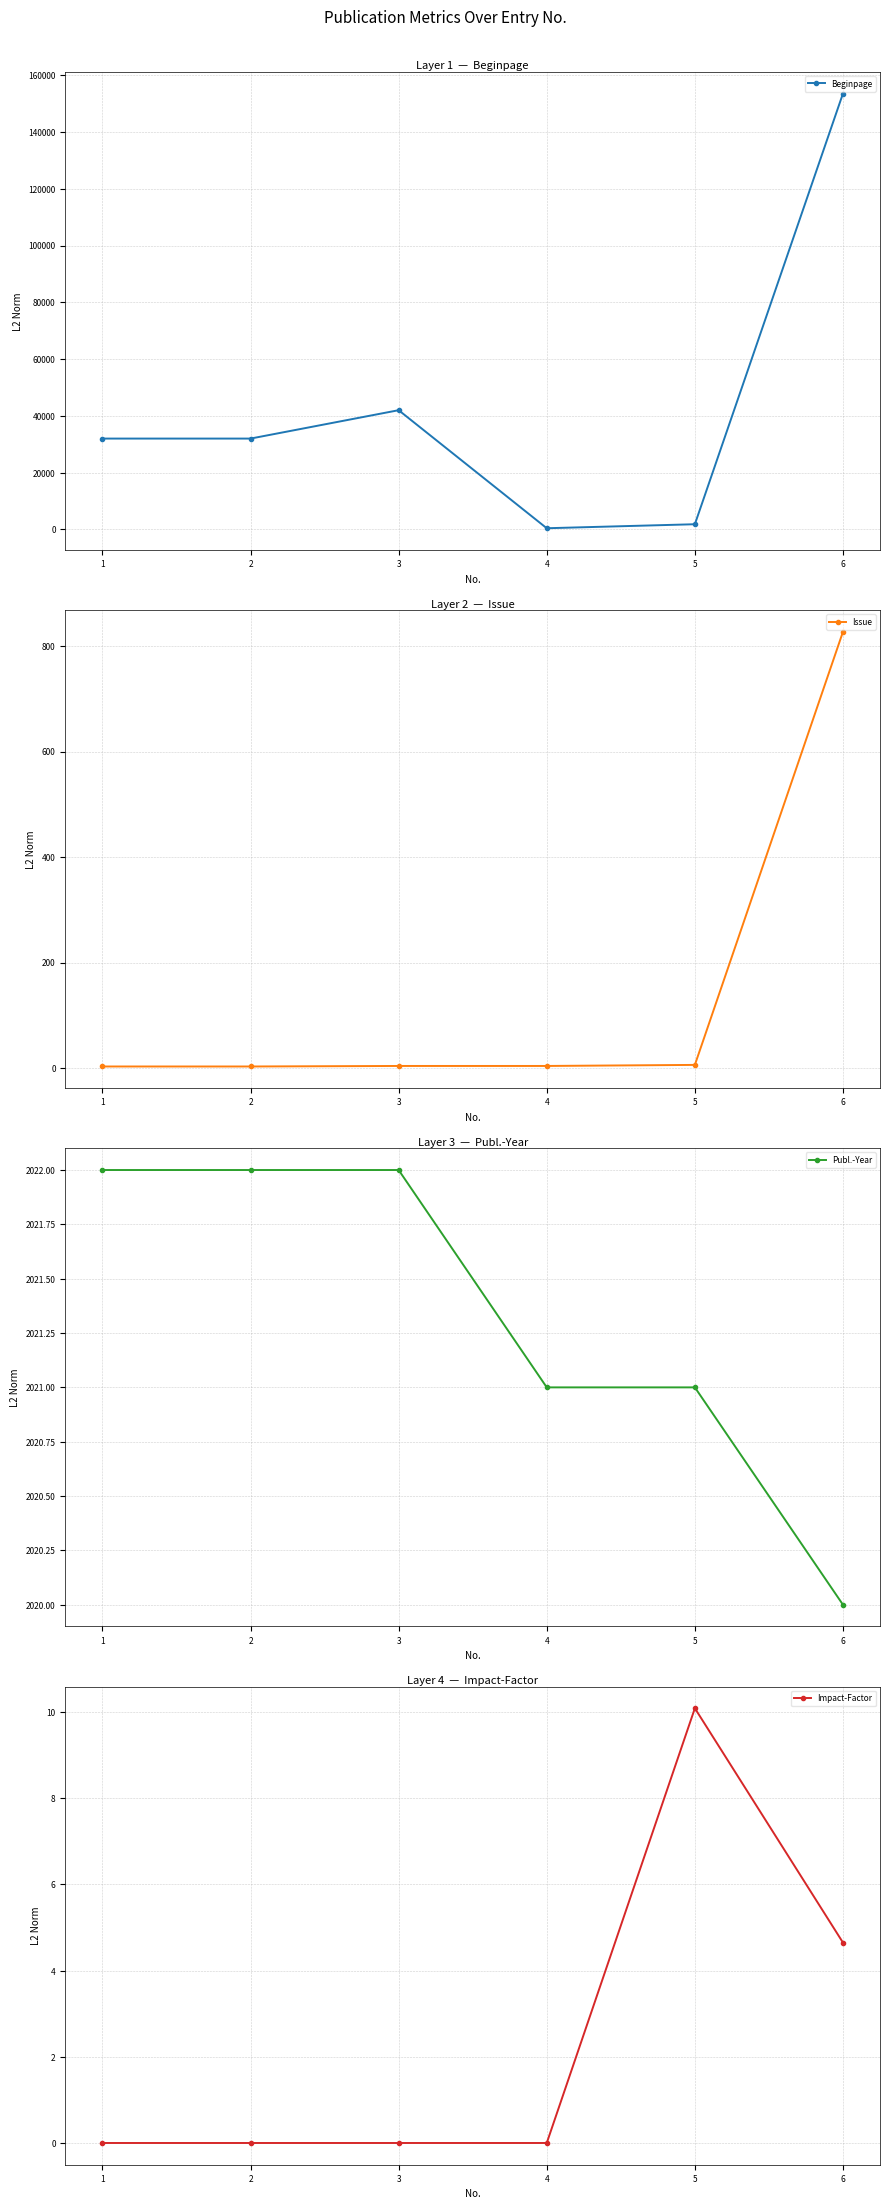

At which label does Publ.-Year reach its minimum?

6